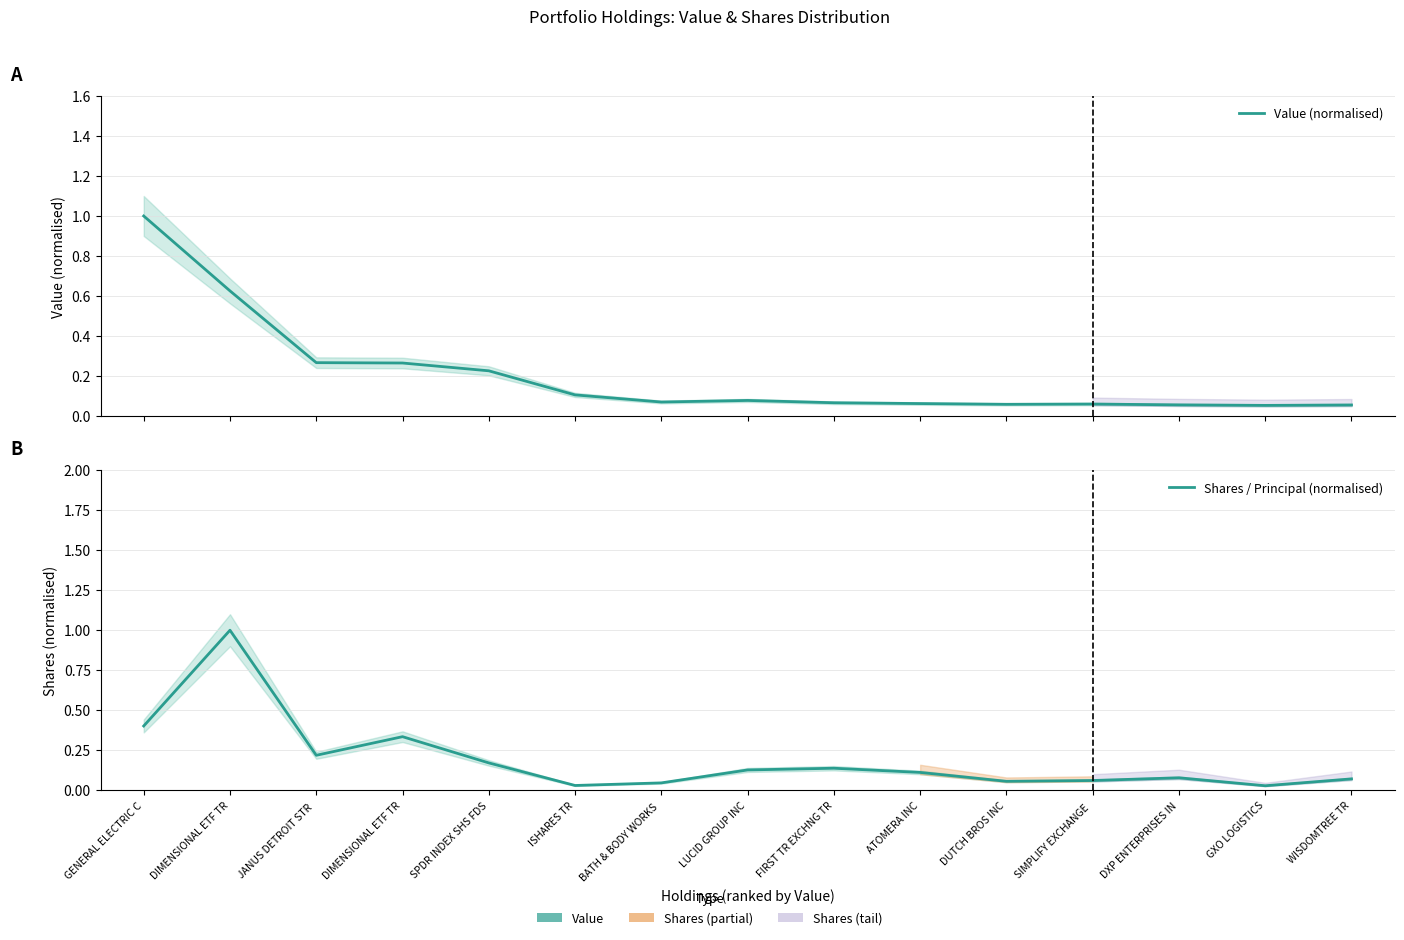

What is the sum of all Shares / Principal (normalised) values?

2.9